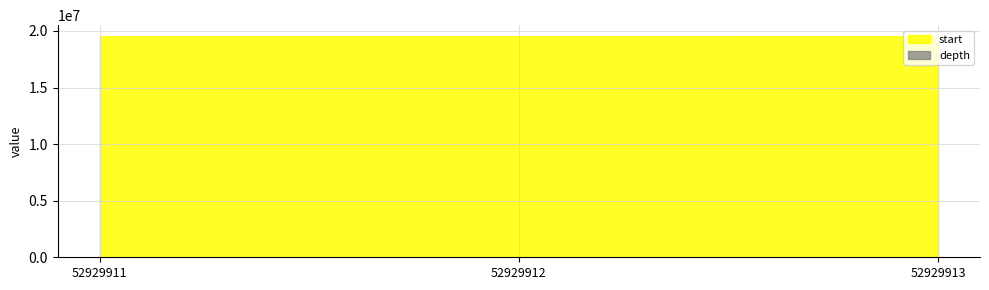

Which has a higher value, 52929911 or 52929912?

52929912